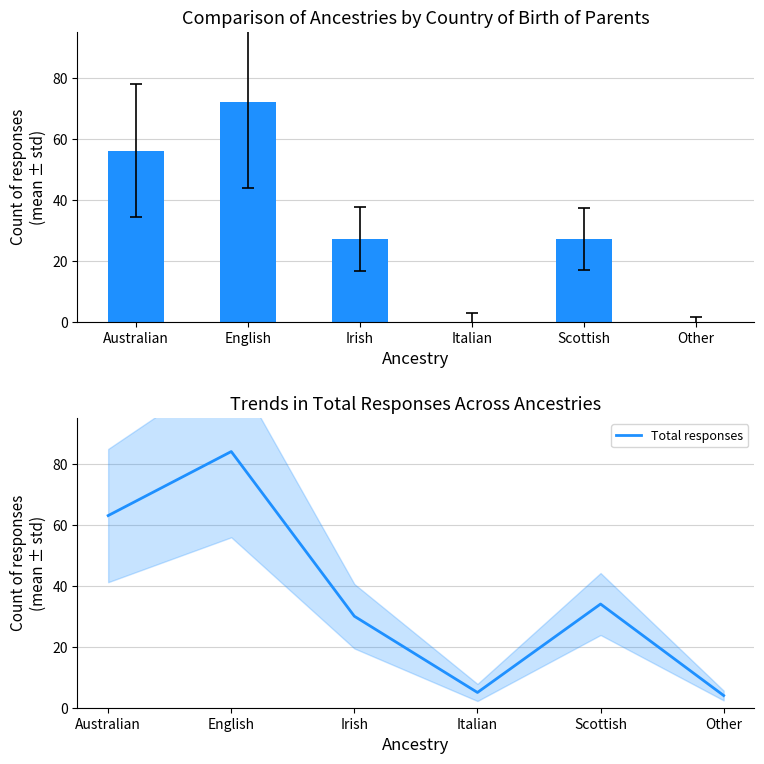

What is the average value of the Total responses series?

37